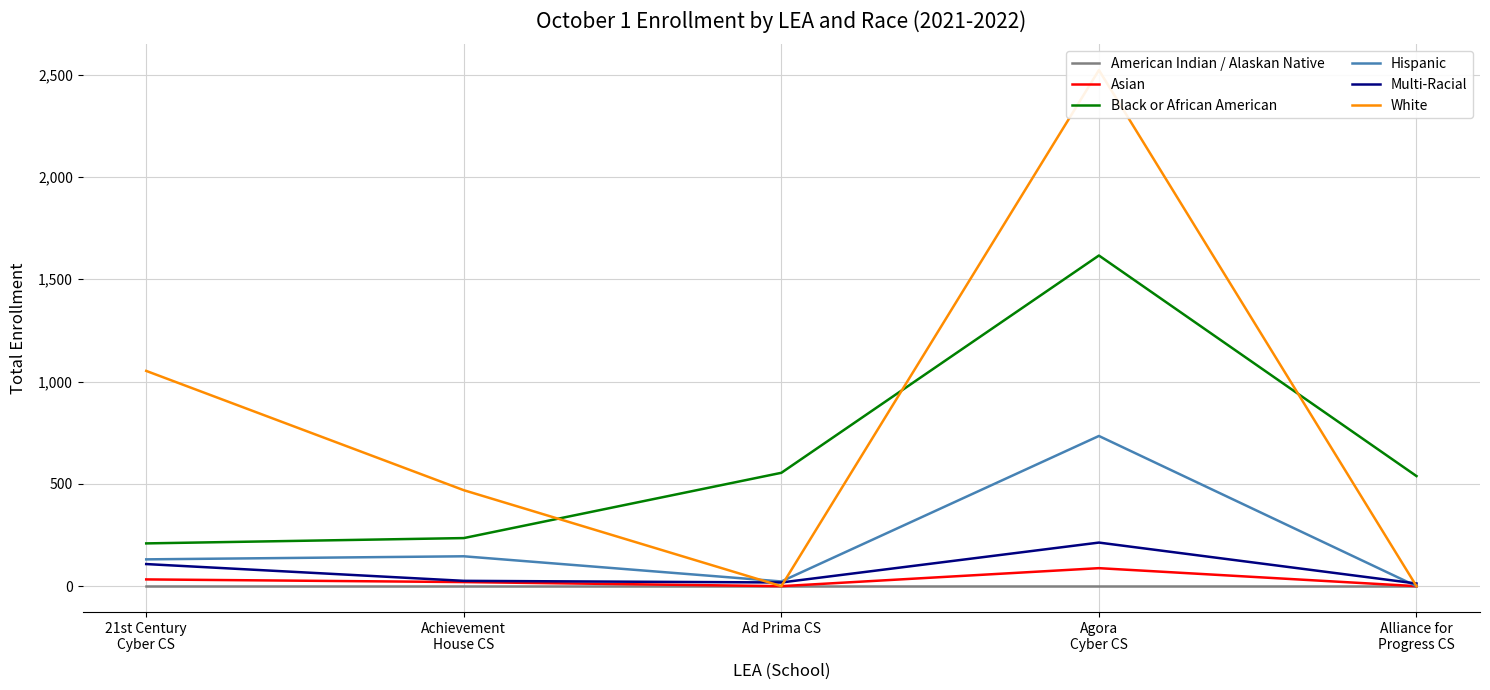

True or false: White has a value of 1698 at Agora
Cyber CS.

False